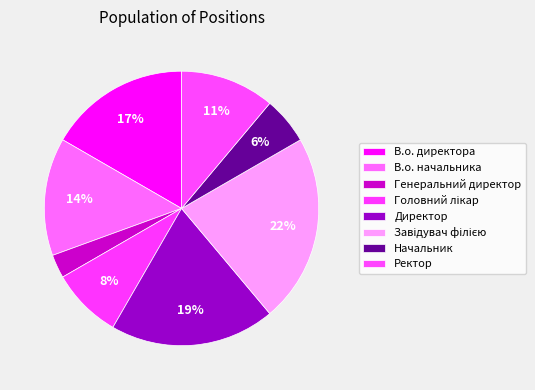

What is the ratio of the value at В.о. начальника to the value at В.о. директора?

0.8